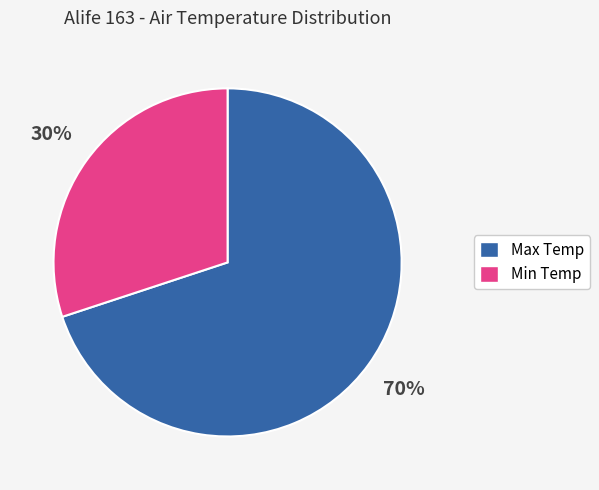

Does any single category account for the majority?

Yes